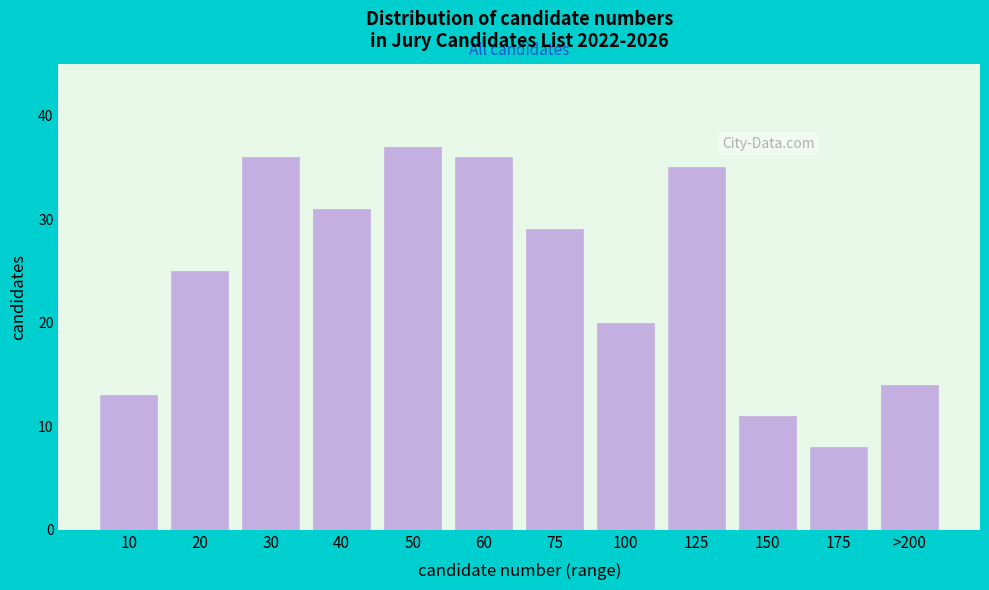

Reading left to right, list all the values displayed in this chart.

13	25	36	31	37	36	29	20	35	11	8	14